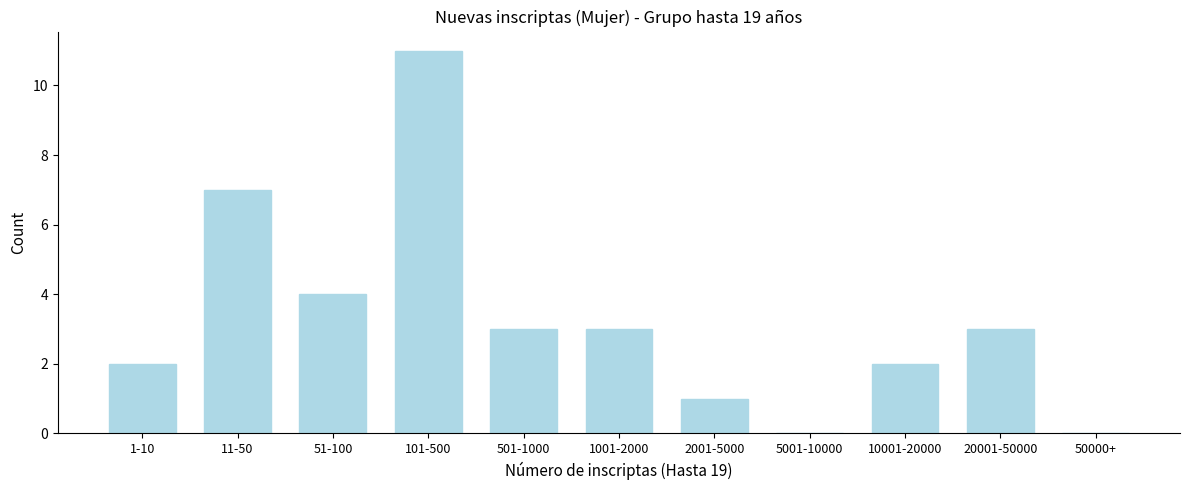

Reading left to right, transcribe all the data shown in this chart.

1-10=2	11-50=7	51-100=4	101-500=11	501-1000=3	1001-2000=3	2001-5000=1	5001-10000=0	10001-20000=2	20001-50000=3	50000+=0